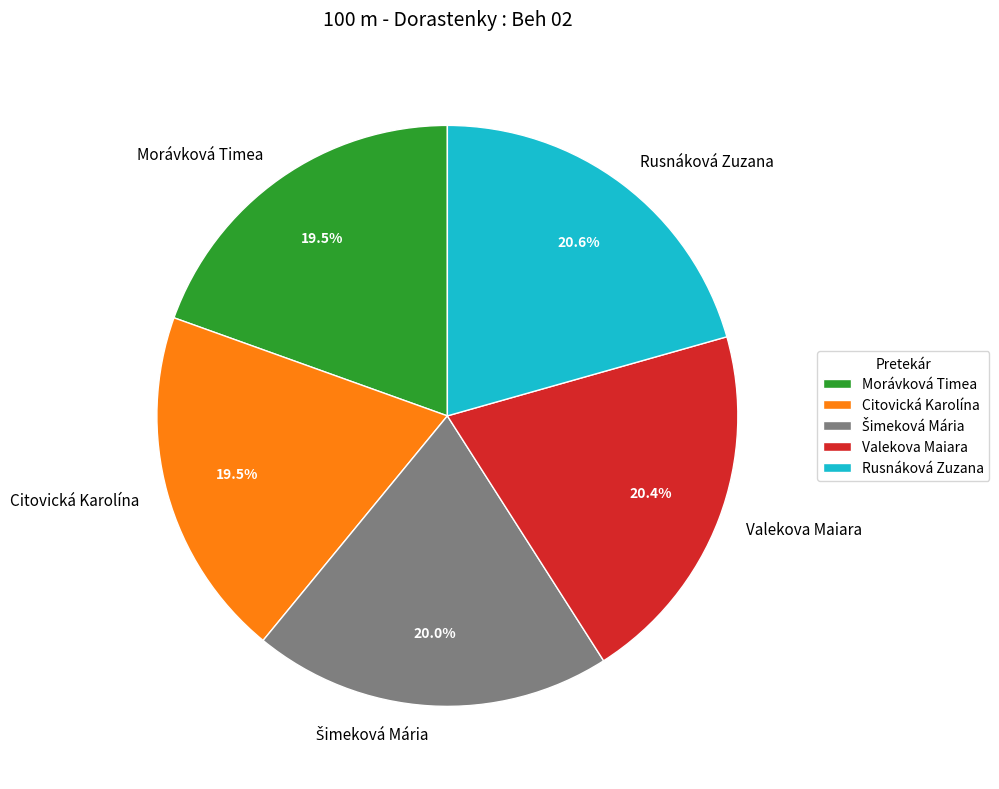

To the nearest percent, what is the difference between the largest and smallest slice percentages?

1%